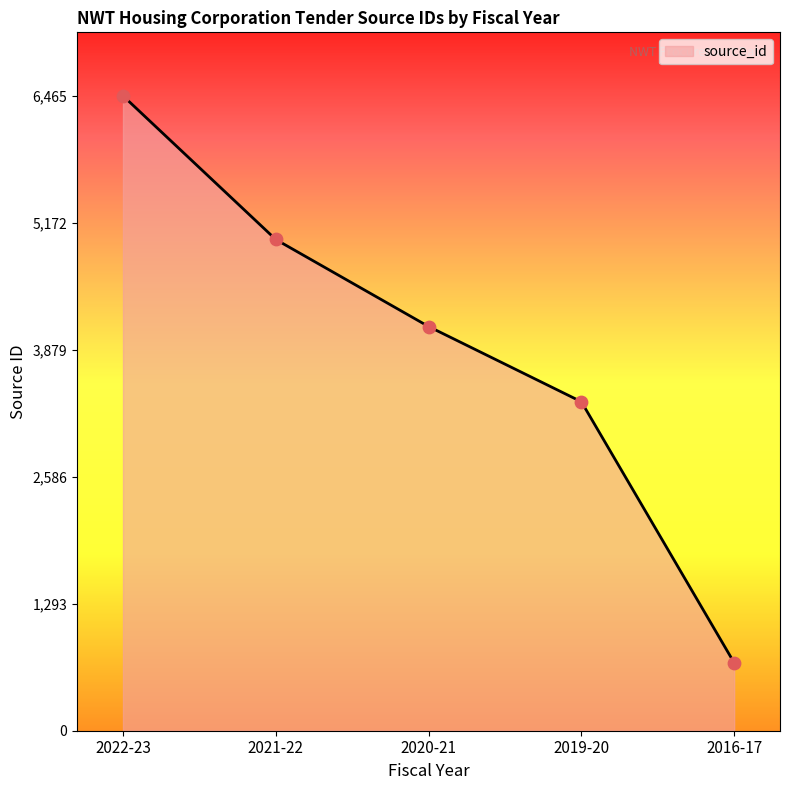

What is the ratio of the value at 2021-22 to the value at 2022-23?

0.8